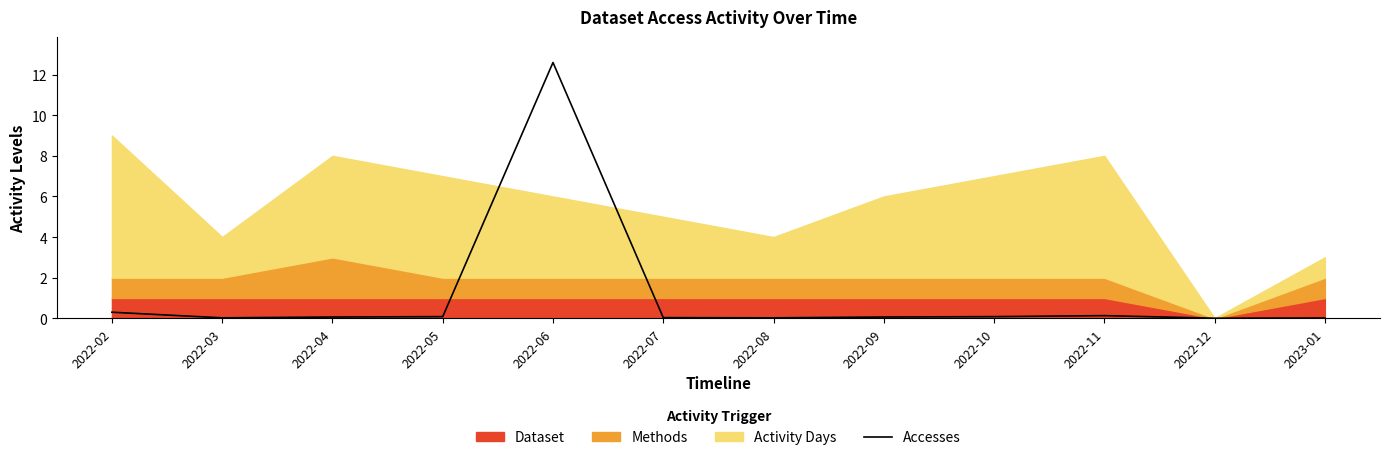

Count the number of values greater than 0.

11